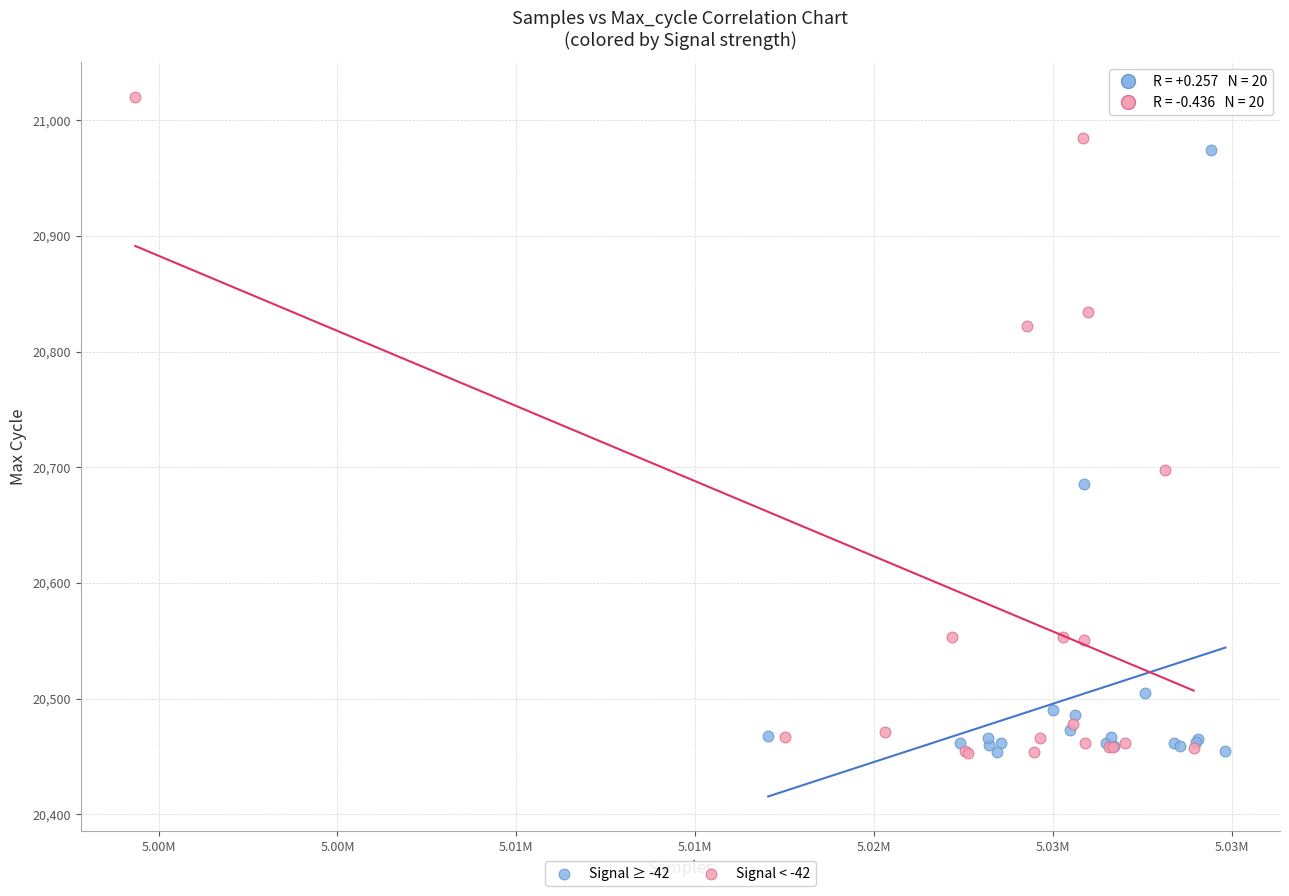

Which series reaches the maximum Y coordinate?

Signal < -42